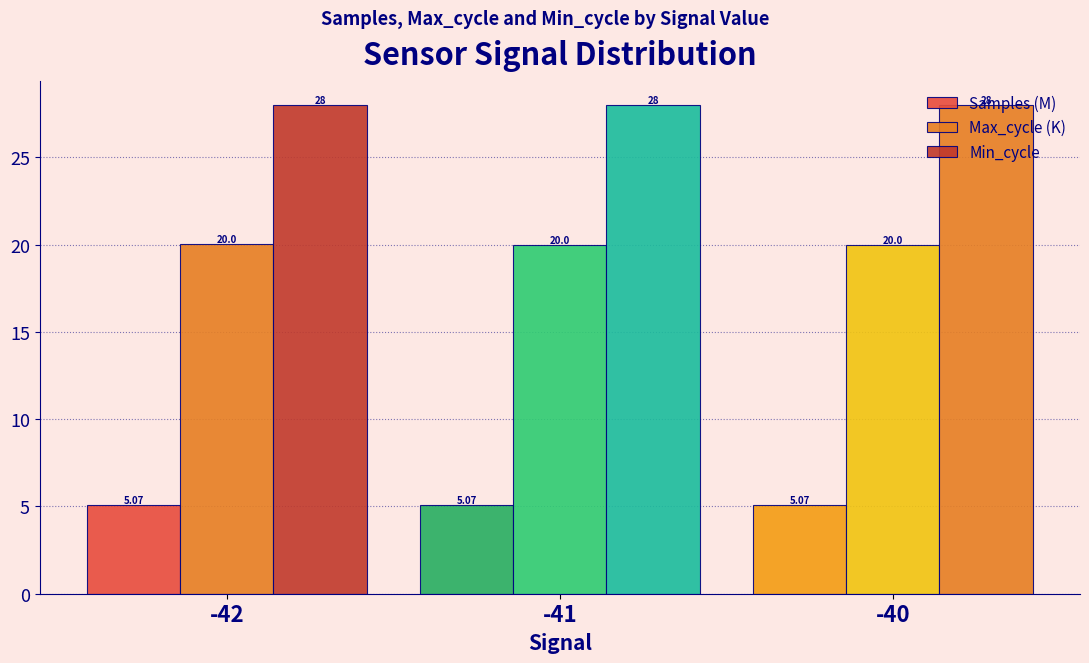

Does the chart contain stacked bars?

No